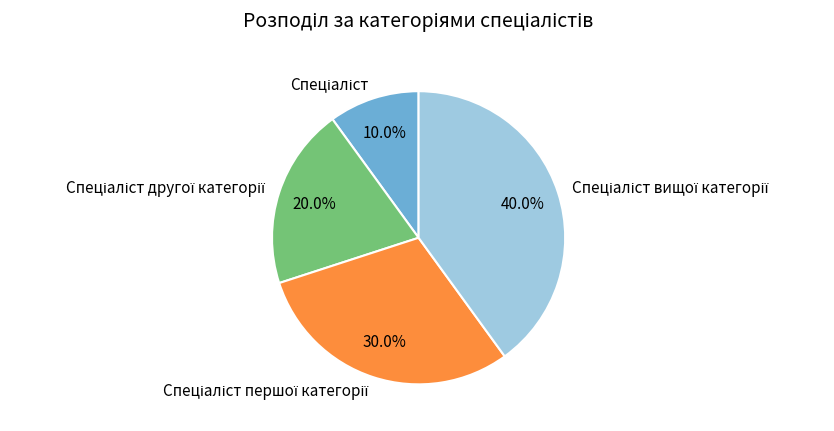

Does any single category account for the majority?

No